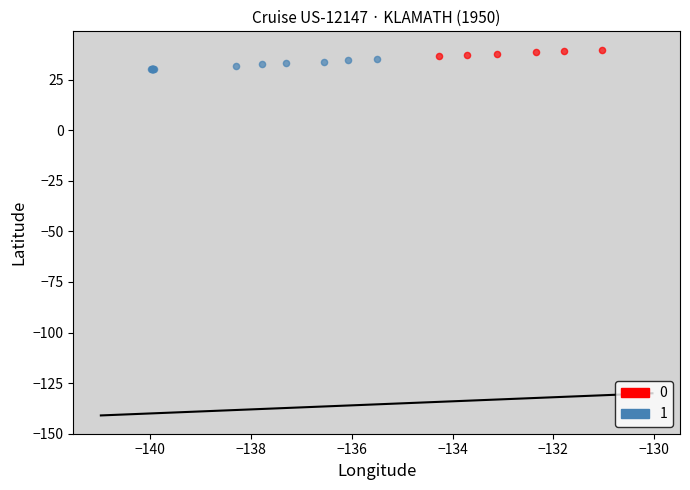

What are all the series names shown in the legend?

0, 1